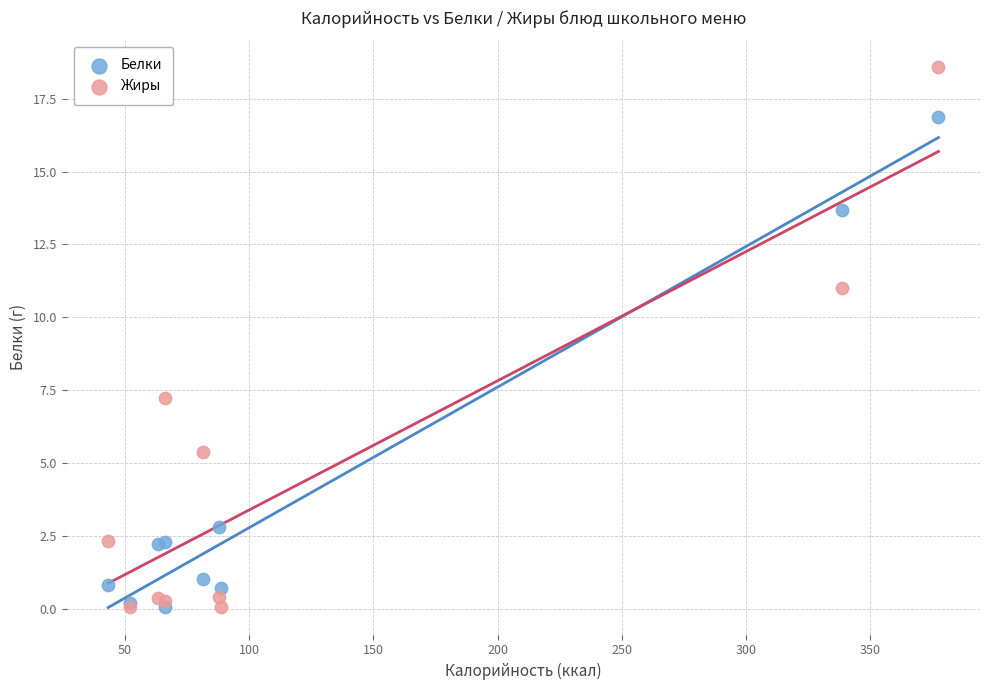

In the Белки series, what Y value is closest to 8?

2.8